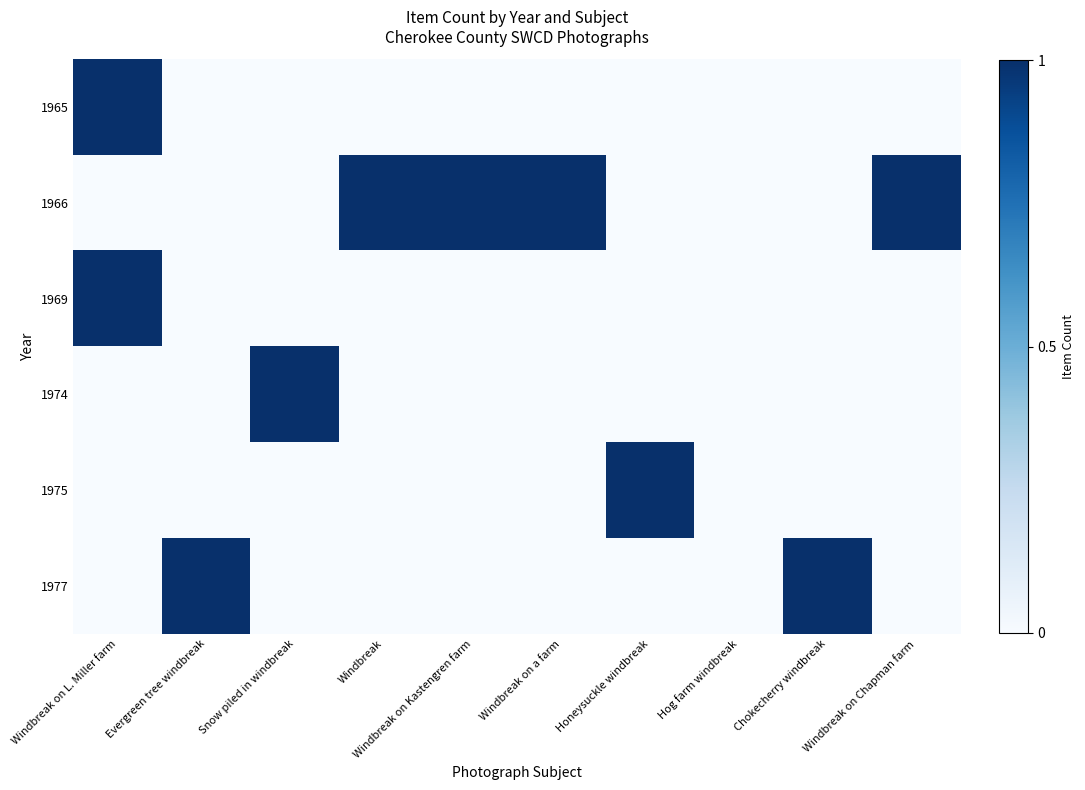

List the series in order of their peak value, highest first.

1965, 1966, 1969, 1974, 1975, 1977